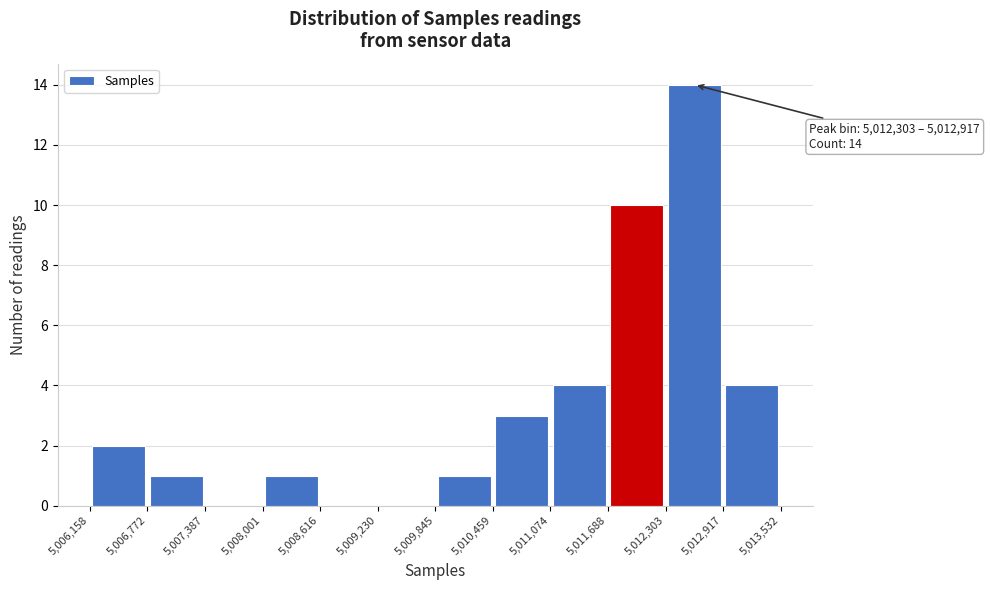

Over which range of the x-axis is the bar tallest?

5,012,303 to 5,012,917